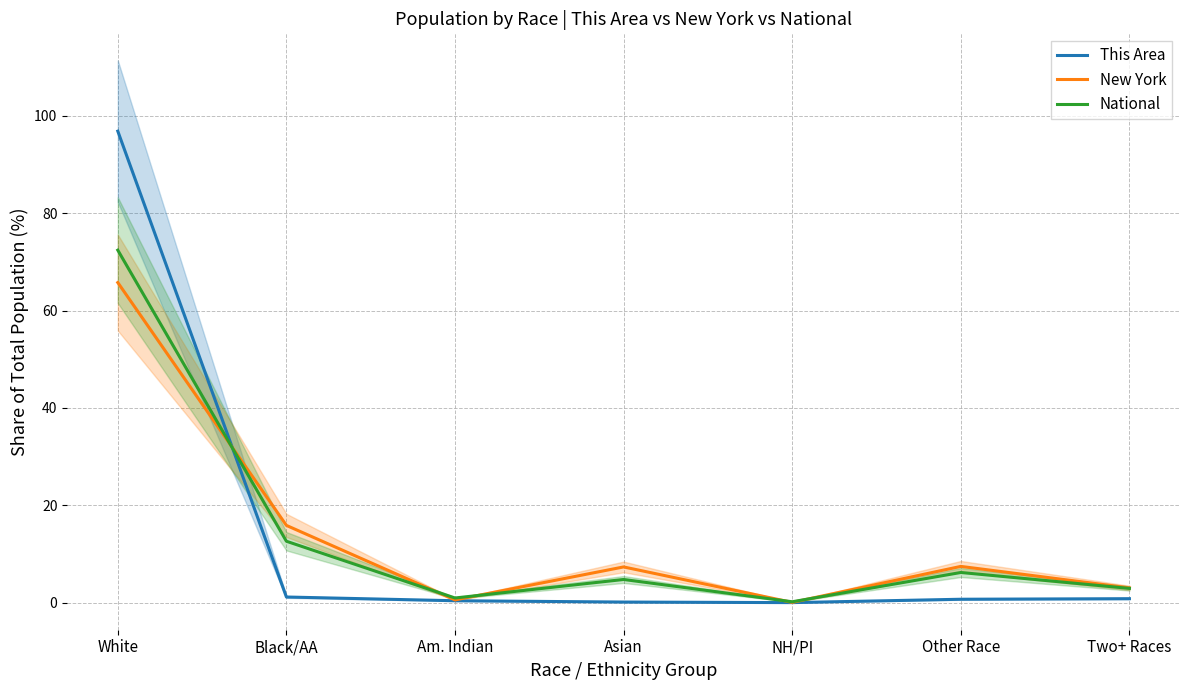

Does the chart have visible grid lines?

Yes